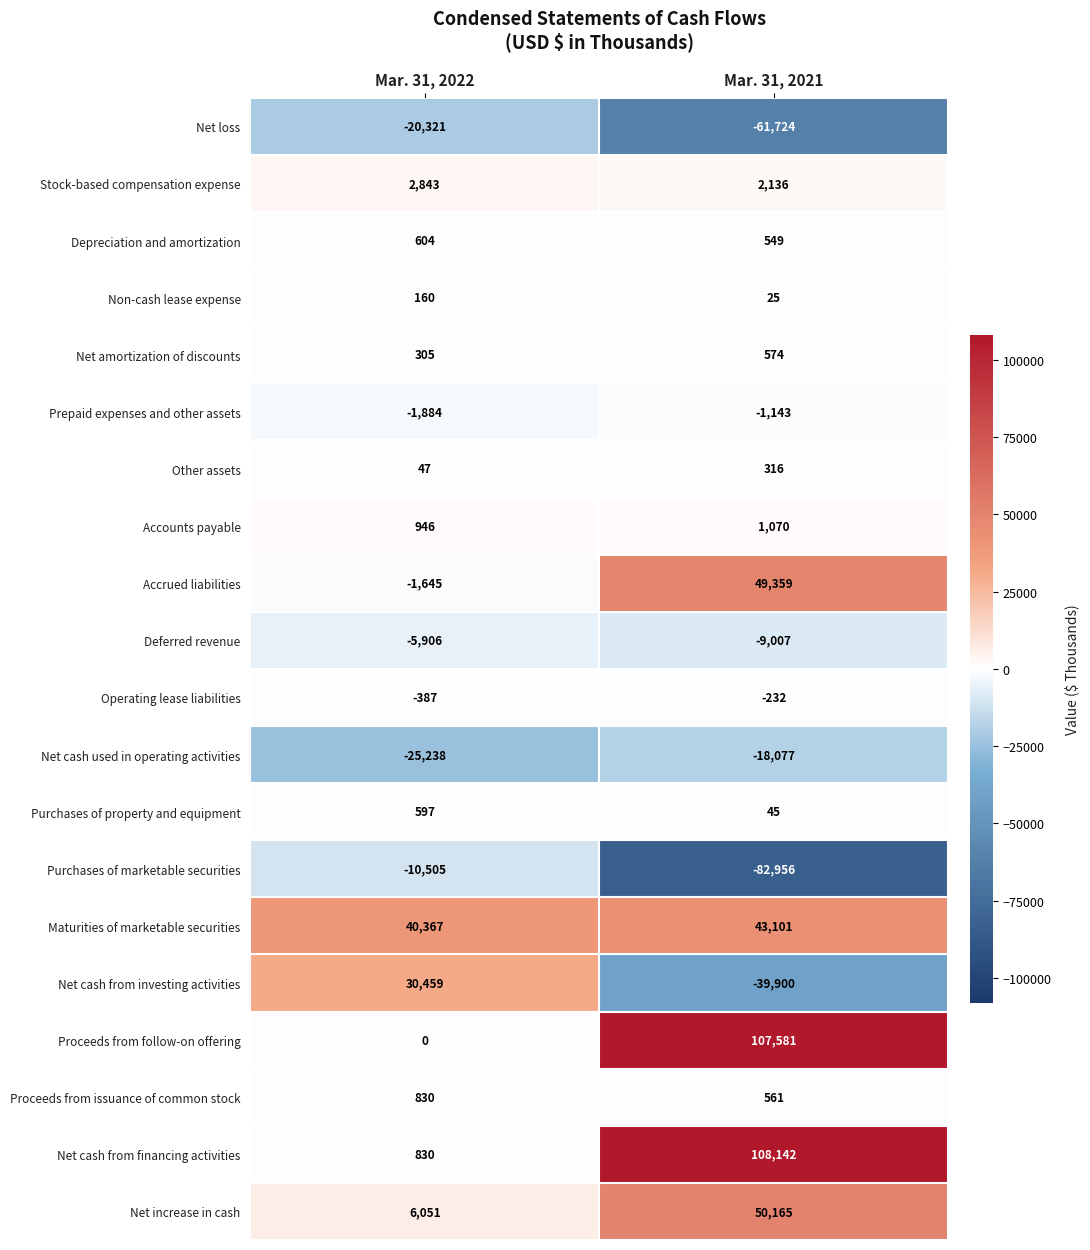

Rank the series by their maximum value, from lowest to highest.

Net loss, Net cash used in operating activities, Purchases of marketable securities, Deferred revenue, Prepaid expenses and other assets, Operating lease liabilities, Non-cash lease expense, Other assets, Net amortization of discounts, Purchases of property and equipment, Depreciation and amortization, Proceeds from issuance of common stock, Accounts payable, Stock-based compensation expense, Net cash from investing activities, Maturities of marketable securities, Accrued liabilities, Net increase in cash, Proceeds from follow-on offering, Net cash from financing activities